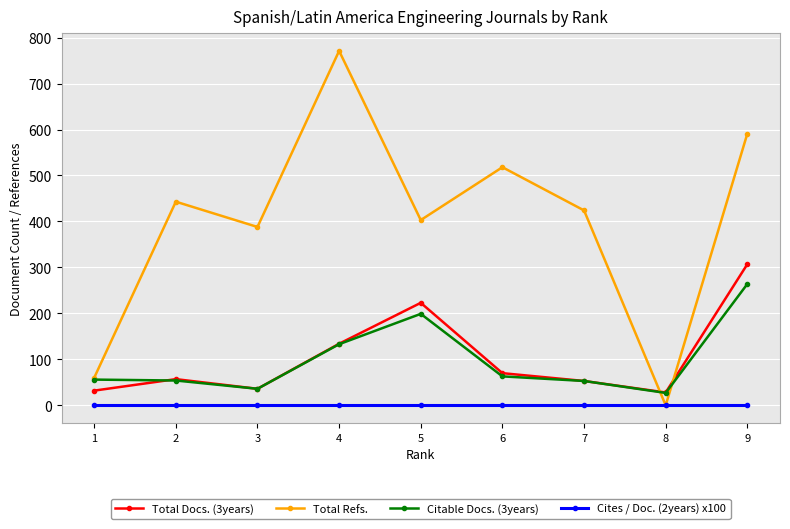

How many data points does each series have?

9